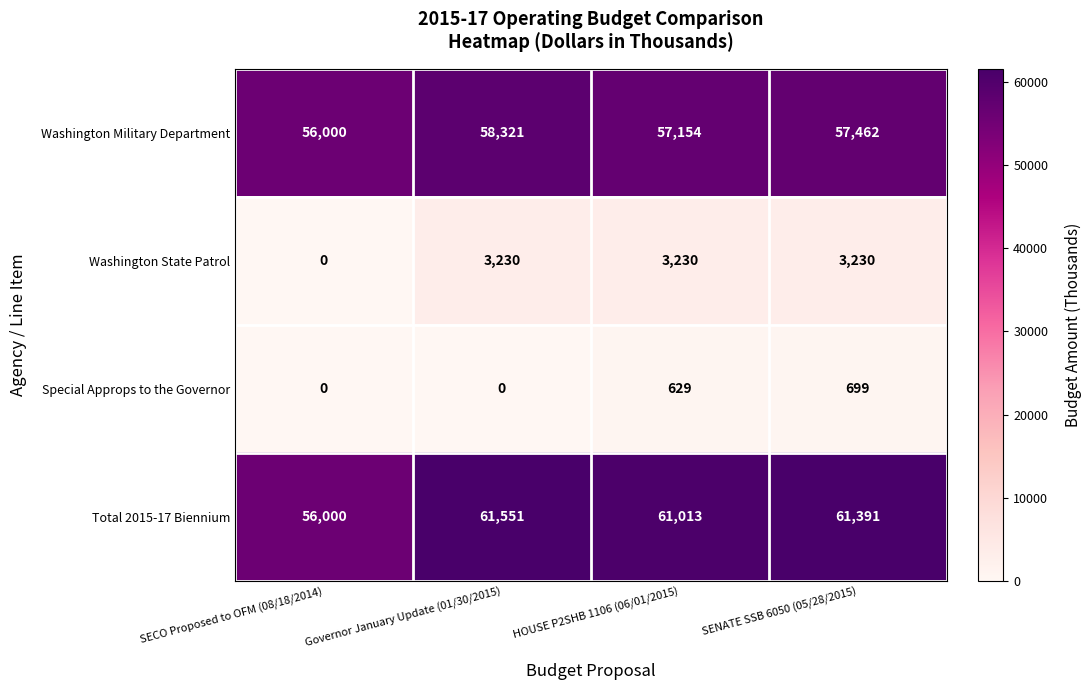

Reading left to right, list all the values displayed in this chart.

Washington Military Department: 56000	58321	57154	57462
Washington State Patrol: 0	3230	3230	3230
Special Approps to the Governor: 0	0	629	699
Total 2015-17 Biennium: 56000	61551	61013	61391